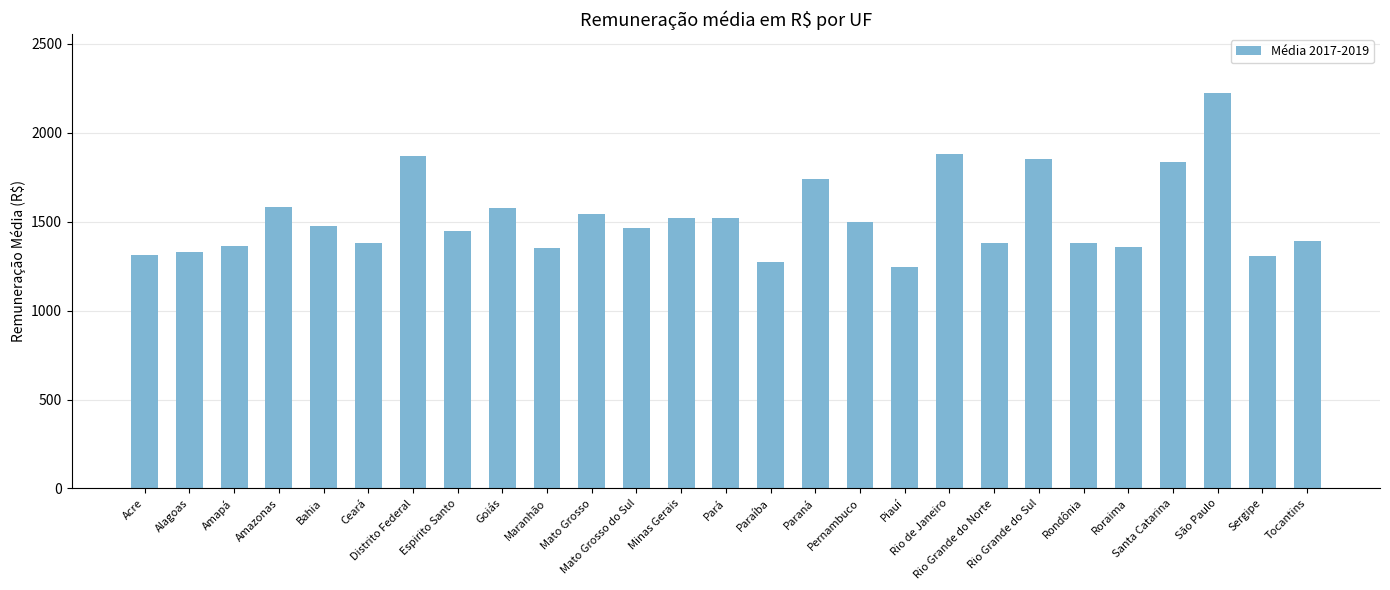

What is the change in value from Goiás to Piauí?

-328.6